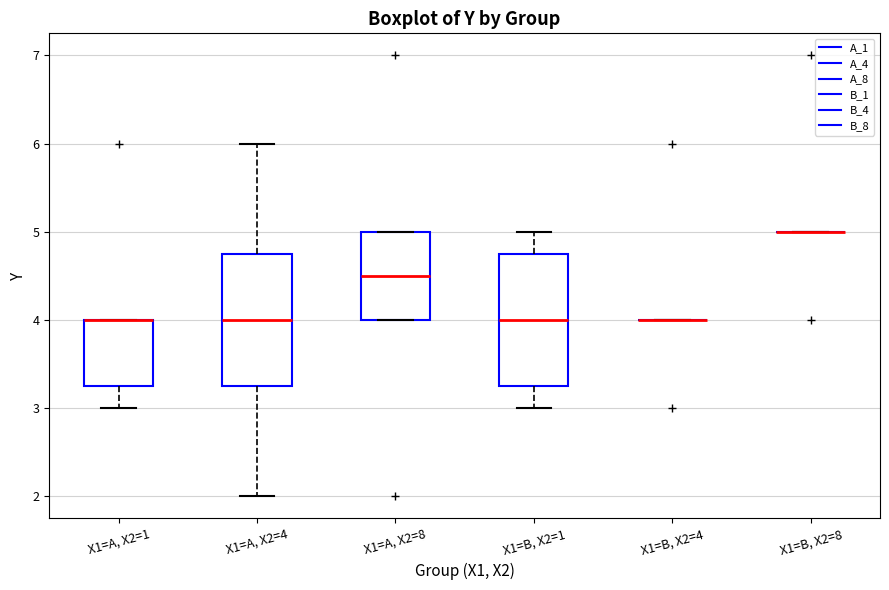

Reading left to right, transcribe this box plot: for each box, give where its median line is, the range the box spans, and where its two whiskers end, as read against the y-axis. The values are not printed on the chart, so give them approximately, as read against the axis.

X1=A, X2=1: median 4.0 (drawn on the box's upper edge), box 3.3 to 4.0, whiskers 3.0 to 4.0
X1=A, X2=4: median 4.0, box 3.3 to 4.8, whiskers 2.0 to 6.0
X1=A, X2=8: median 4.5, box 4.0 to 5.0, whiskers 4.0 to 5.0
X1=B, X2=1: median 4.0, box 3.3 to 4.8, whiskers 3.0 to 5.0
X1=B, X2=4: box collapsed to a line at 4.0, whiskers 4.0 to 4.0
X1=B, X2=8: box collapsed to a line at 5.0, whiskers 5.0 to 5.0